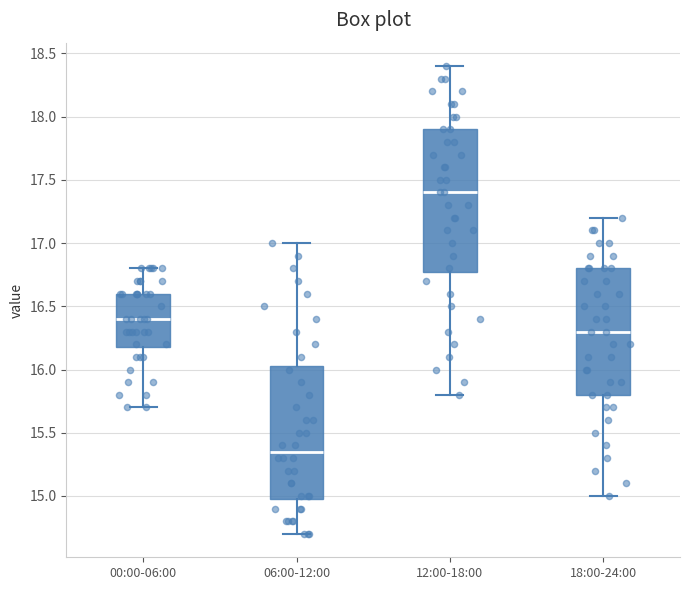

Which box is the tallest, from its lower edge to its upper edge?

12:00-18:00